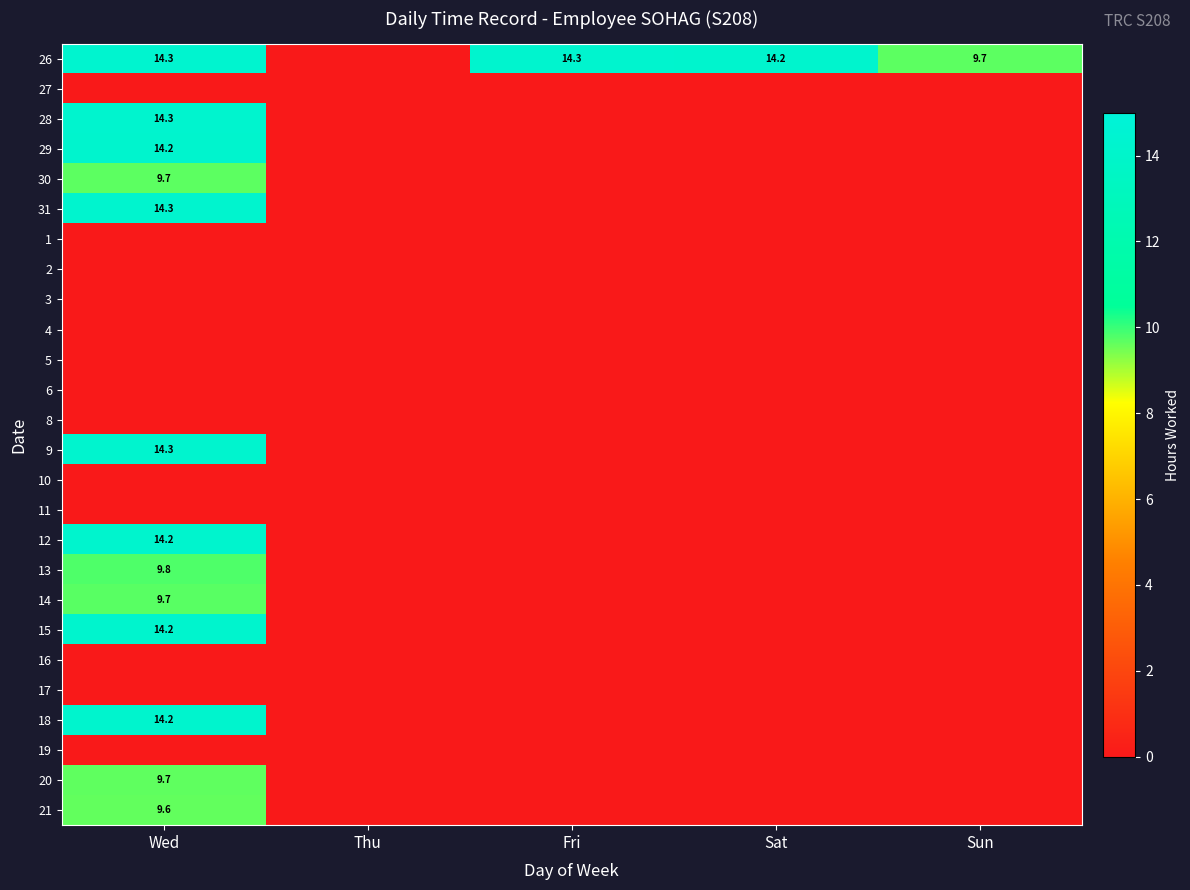

The value of 29 at Wed is 22.9. True or false?

False